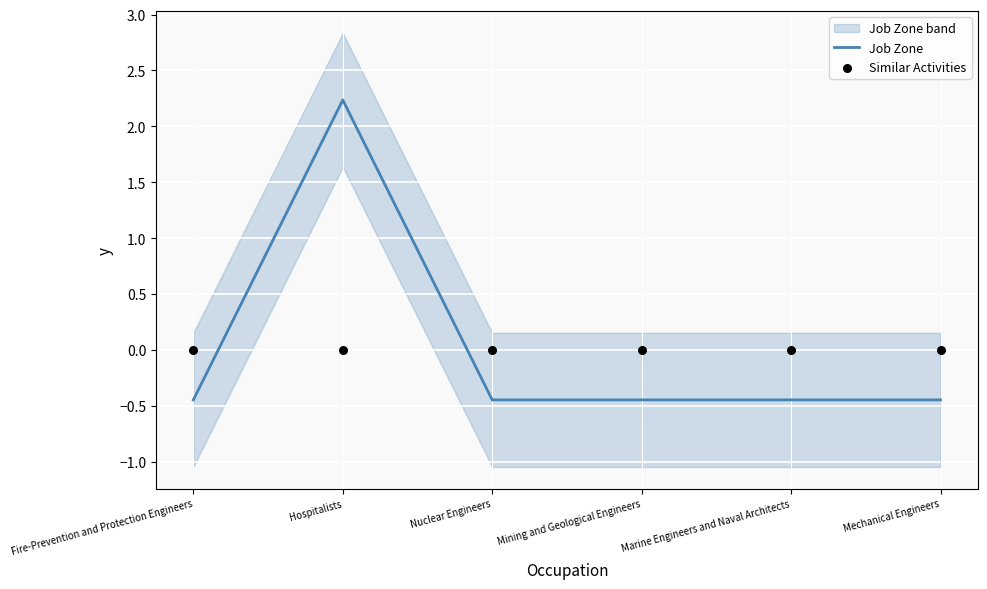

Which series reaches the minimum Y coordinate?

Job Zone